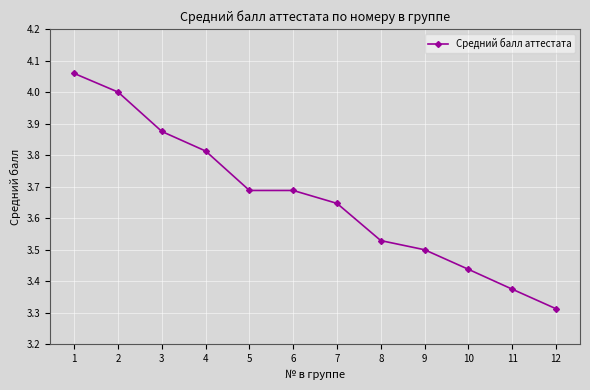

True or false: the data shows 5.7 at 12.

False